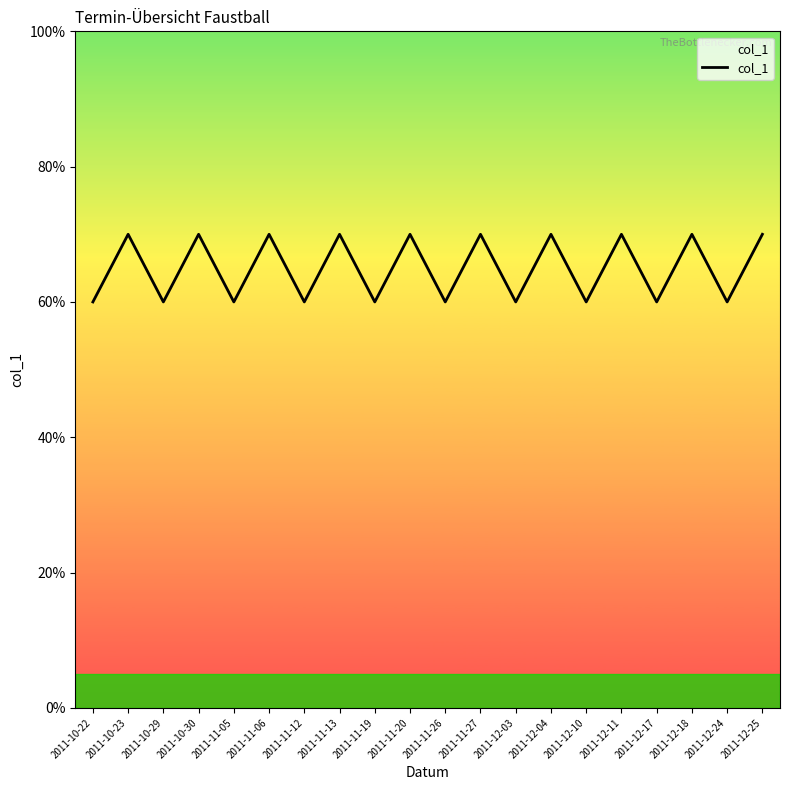

Does the chart display data point markers on the line(s)?

No